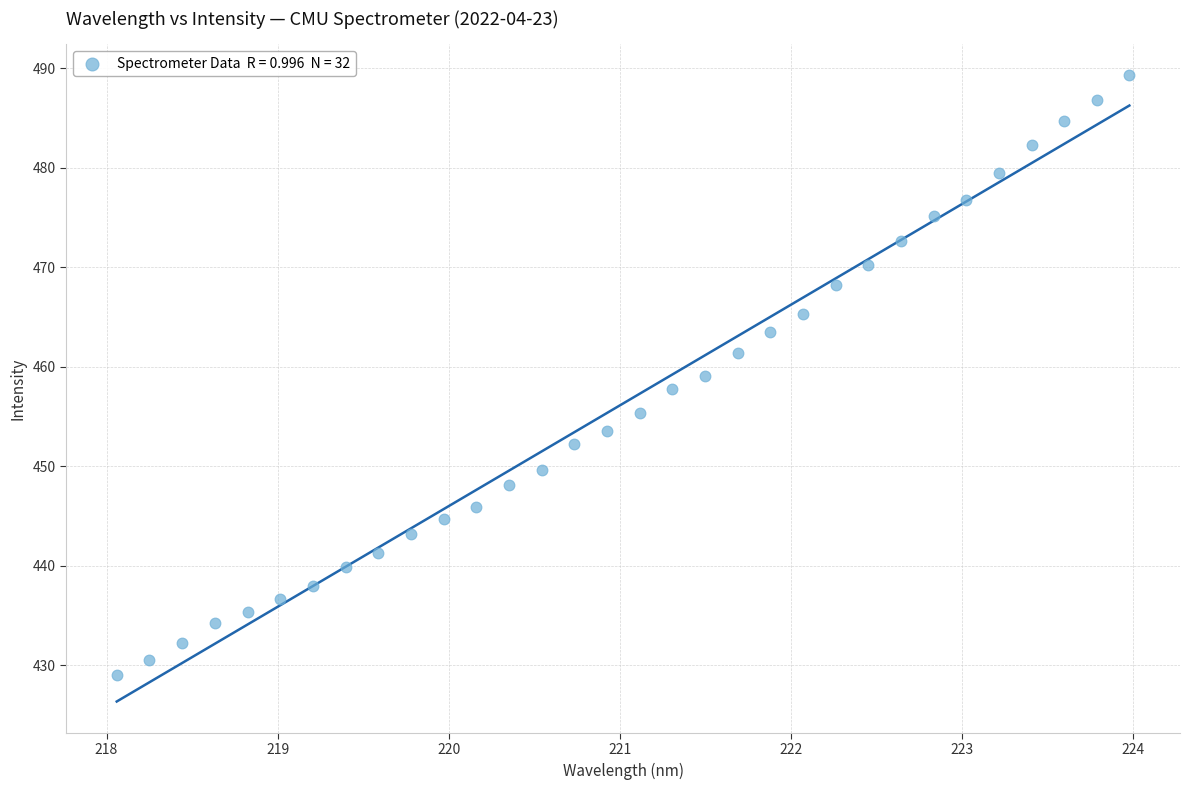

What is the range of X values (max minus min)?

5.9